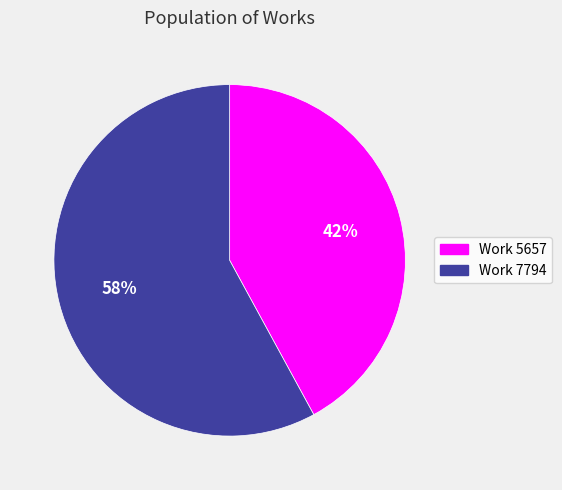

What is the largest slice in the pie chart?

Work 7794